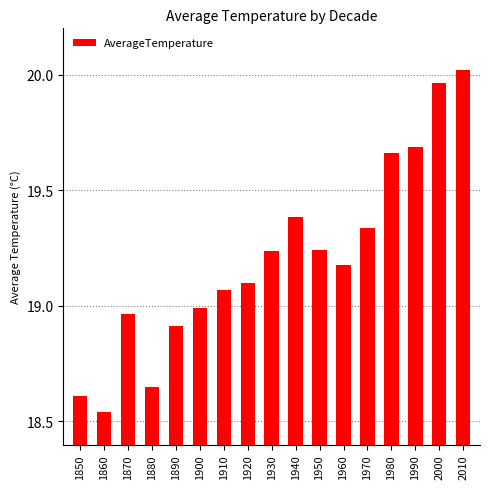

Between 1910 and 1980, which is larger?

1980